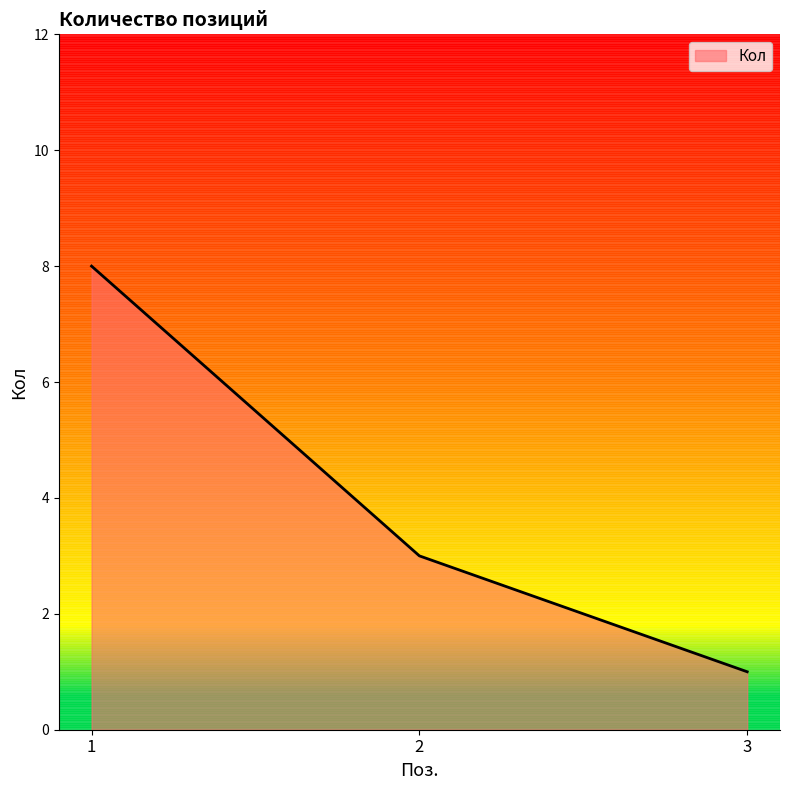

True or false: the data shows 1 at 3.

True